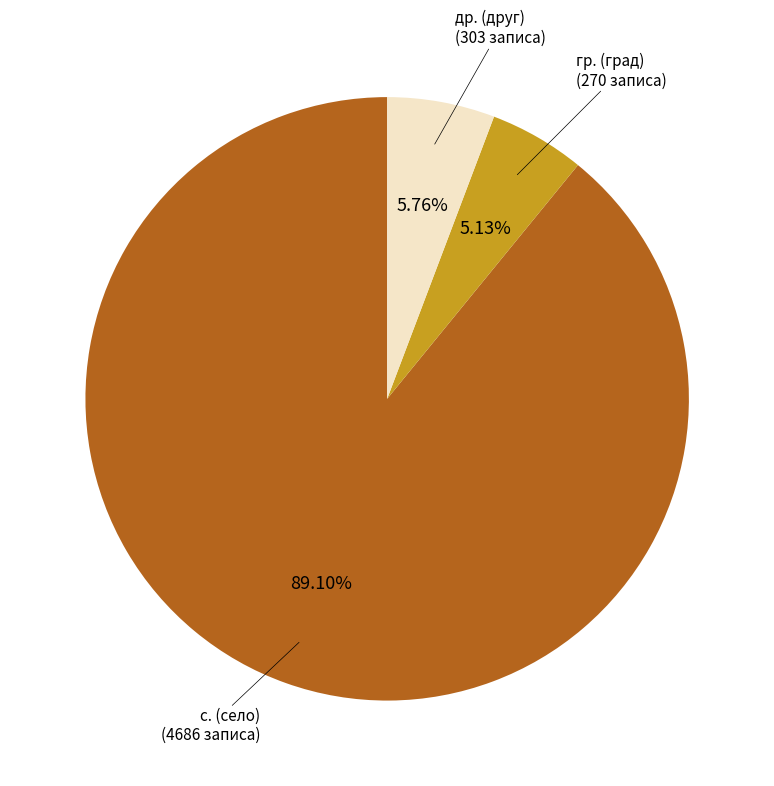

Does any single category account for the majority?

Yes